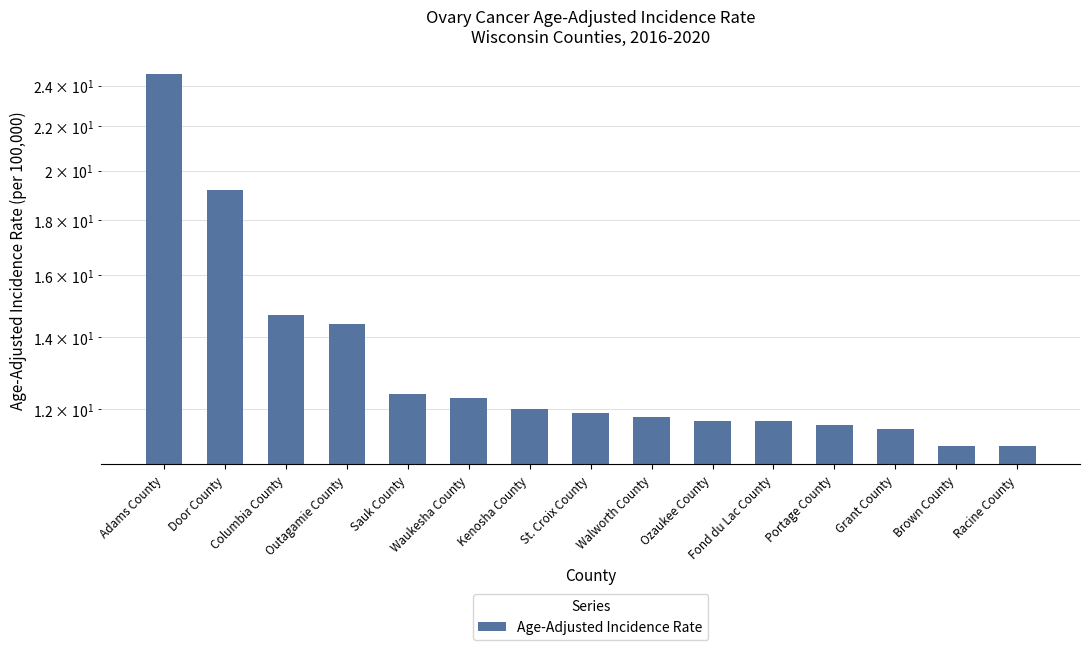

Reading left to right, extract all data points from this chart.

24.6	19.2	14.7	14.4	12.4	12.3	12.0	11.9	11.8	11.7	11.7	11.6	11.5	11.1	11.1